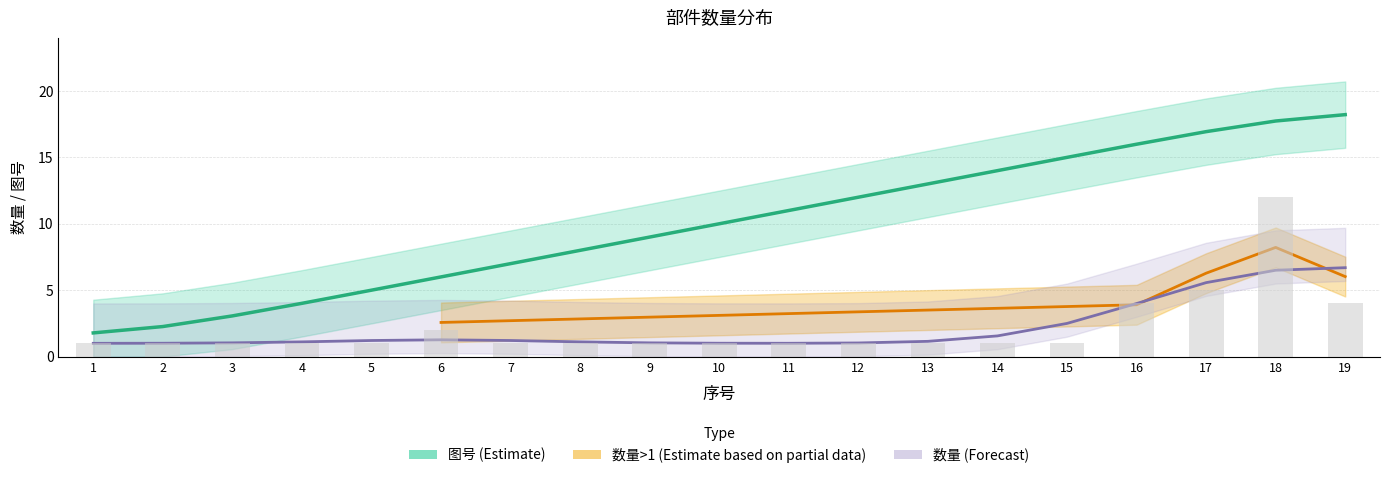

Which category has the highest value across all series?

19